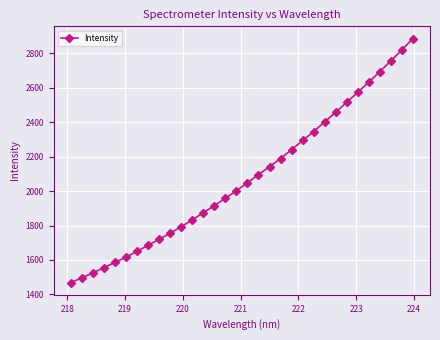

True or false: there are more than 2 points higher than both neighbors.

False